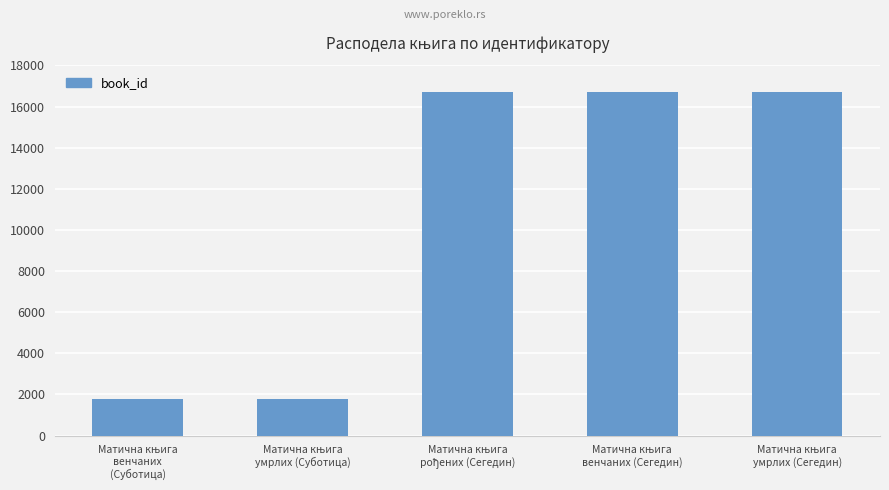

What is the smallest value displayed?

1786